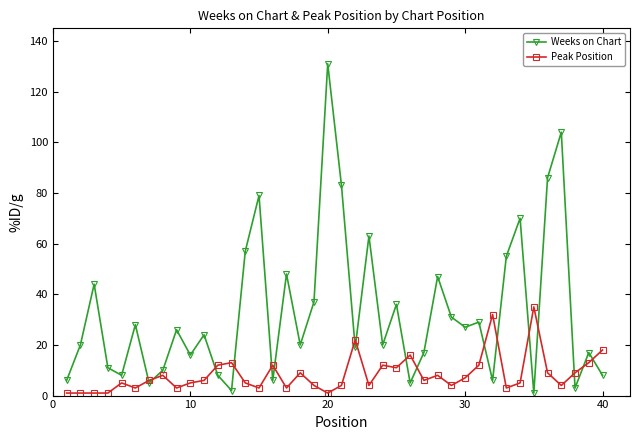

Which series has the largest range (max minus min)?

Weeks on Chart